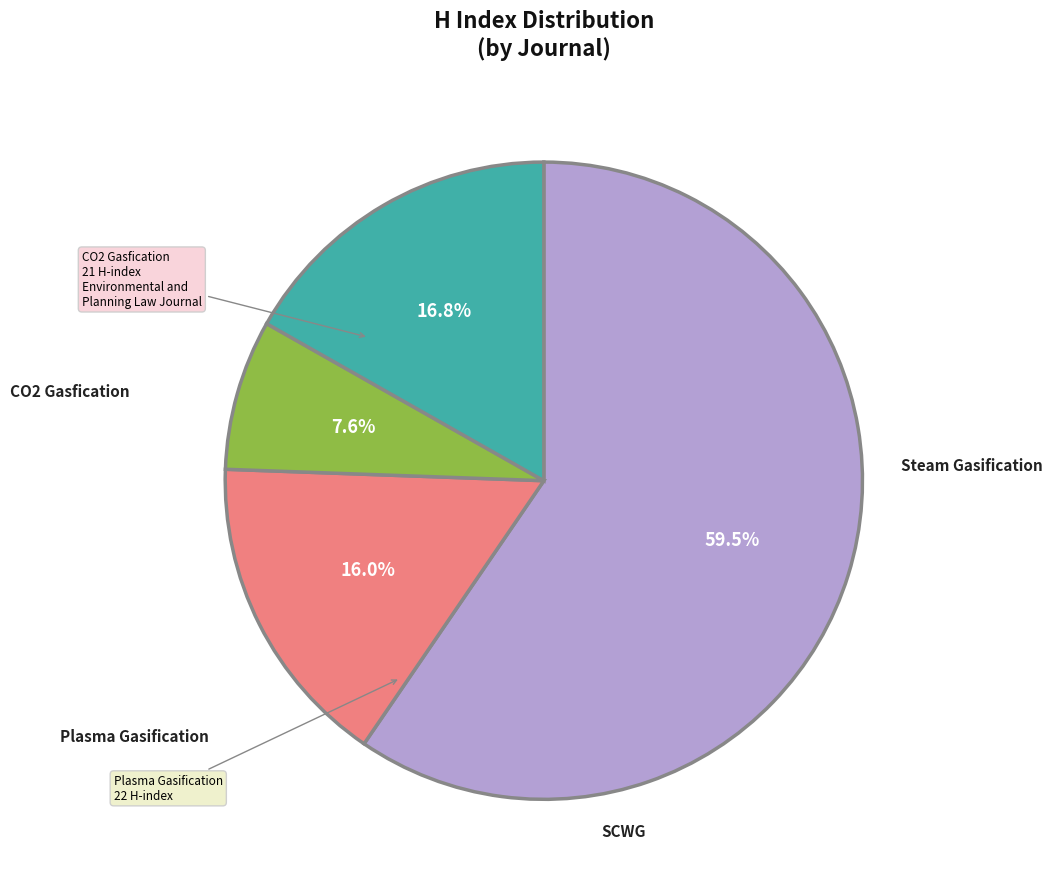

Does any single category account for the majority?

Yes